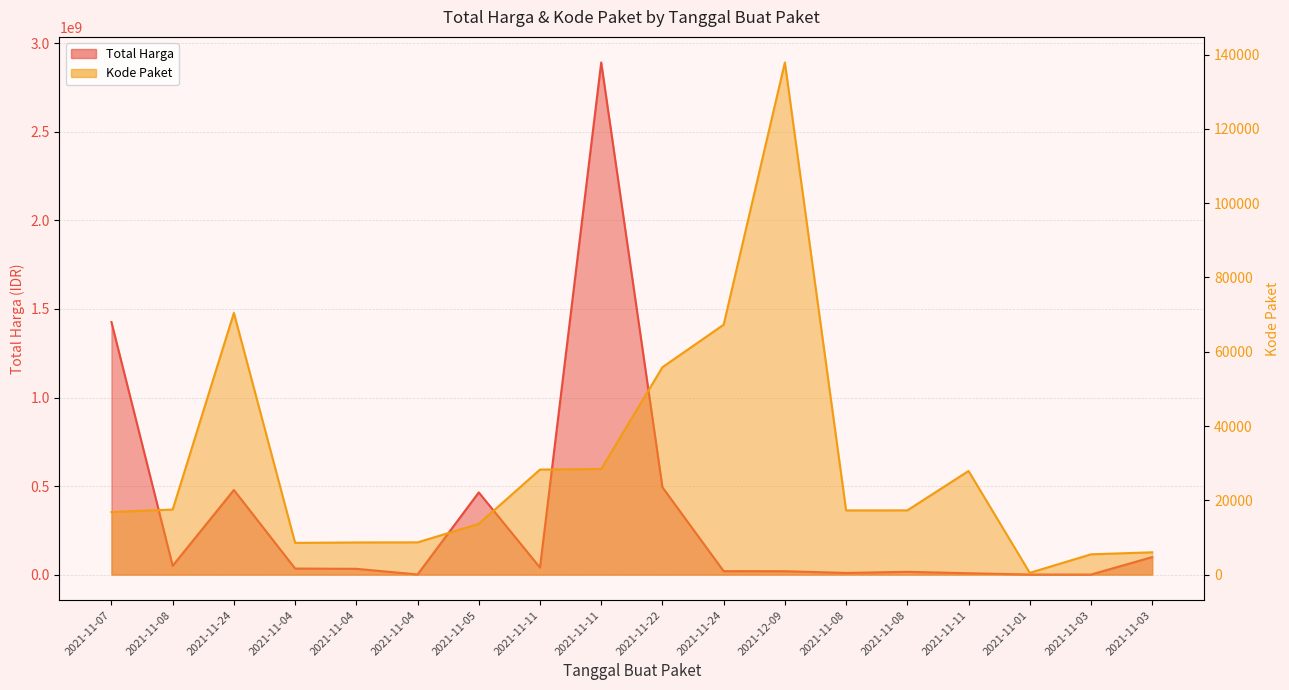

Where is the first local minimum for Kode Paket?

2021-11-04